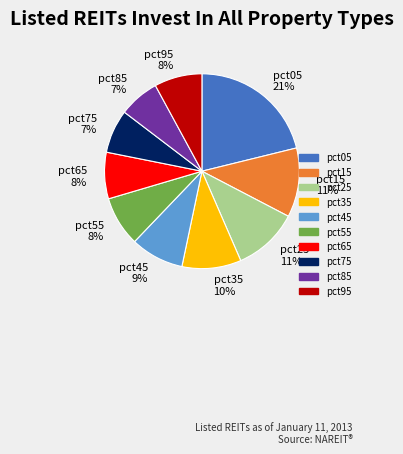

To the nearest percent, what is the combined percentage of pct85 and pct35?

17%